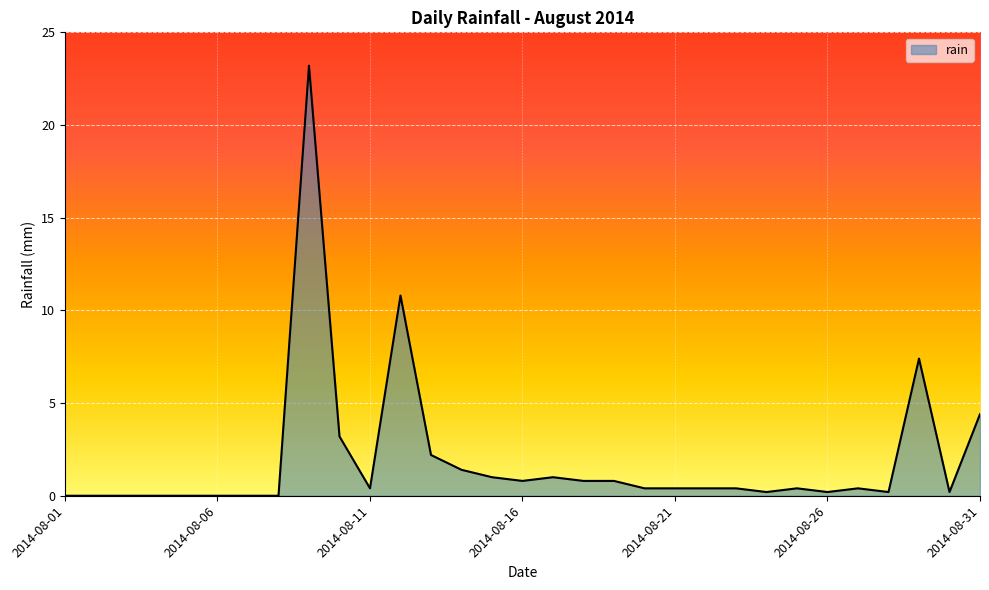

What is the greatest value displayed?

23.2